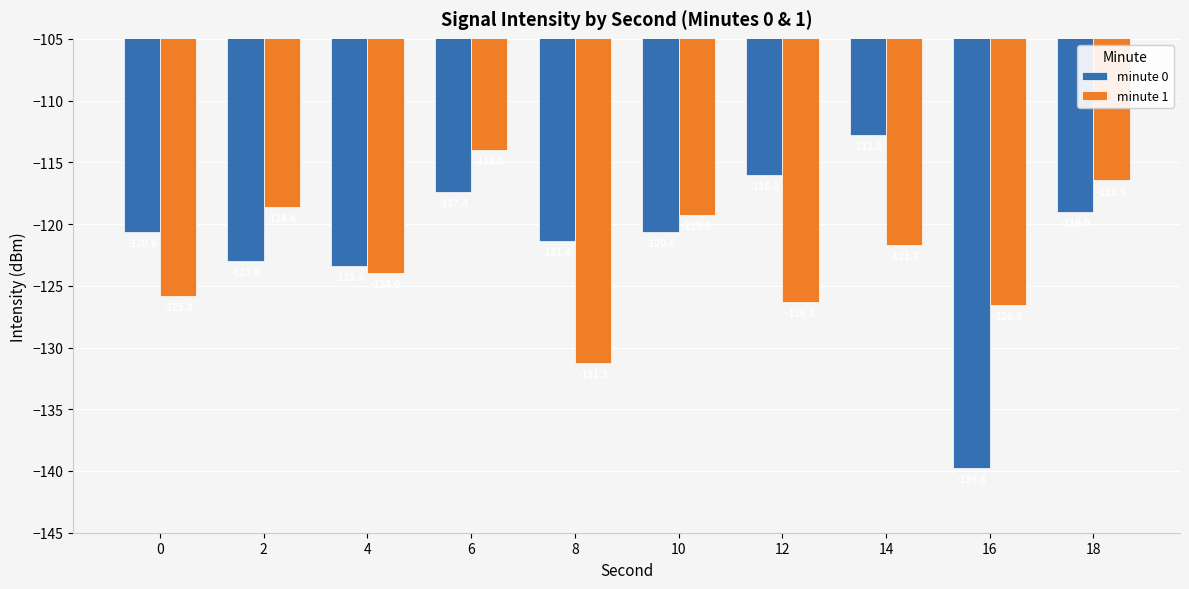

The minute 1 series shows -79.0 at 18. True or false?

False